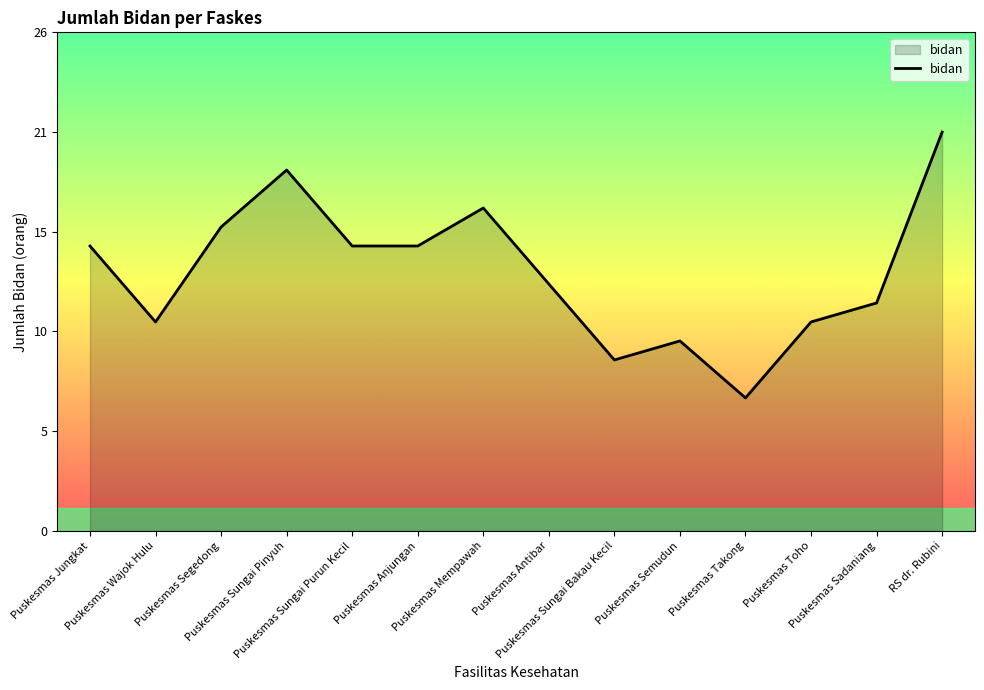

The chart shows a value of 16 at Puskesmas Segedong. True or false?

True